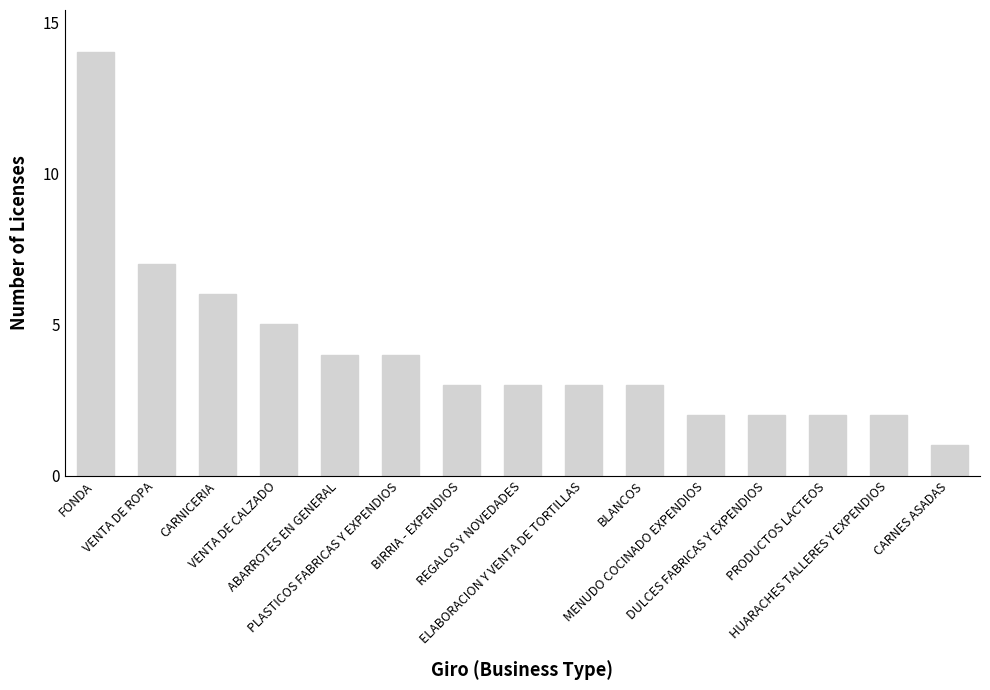

The value at DULCES FABRICAS Y EXPENDIOS is 1. True or false?

False